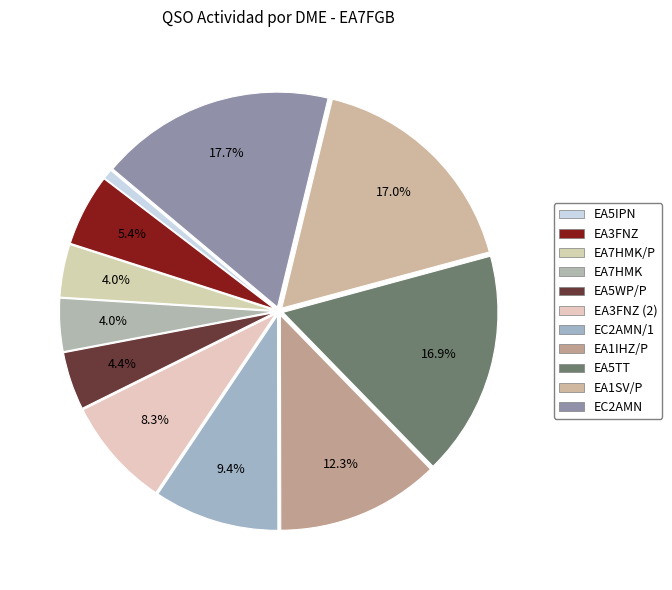

How many segments does this pie chart have?

11